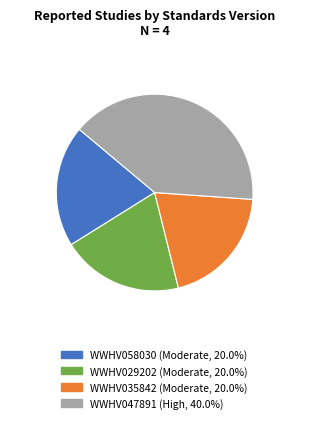

The WWHV035842 slice represents 20% of the pie. True or false?

True